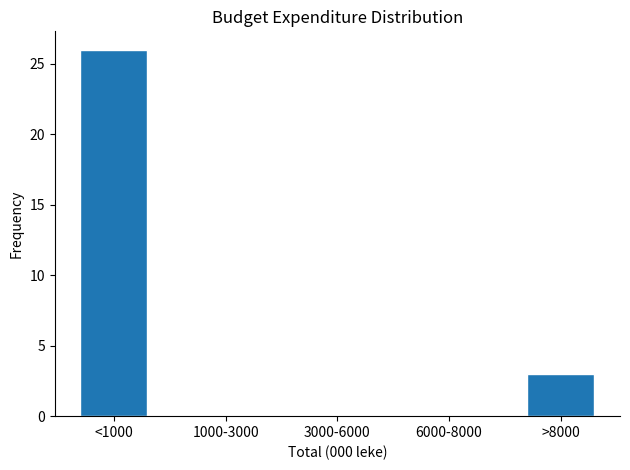

Reading right to left, extract all data points from this chart.

>8000=3	6000-8000=0	3000-6000=0	1000-3000=0	<1000=26